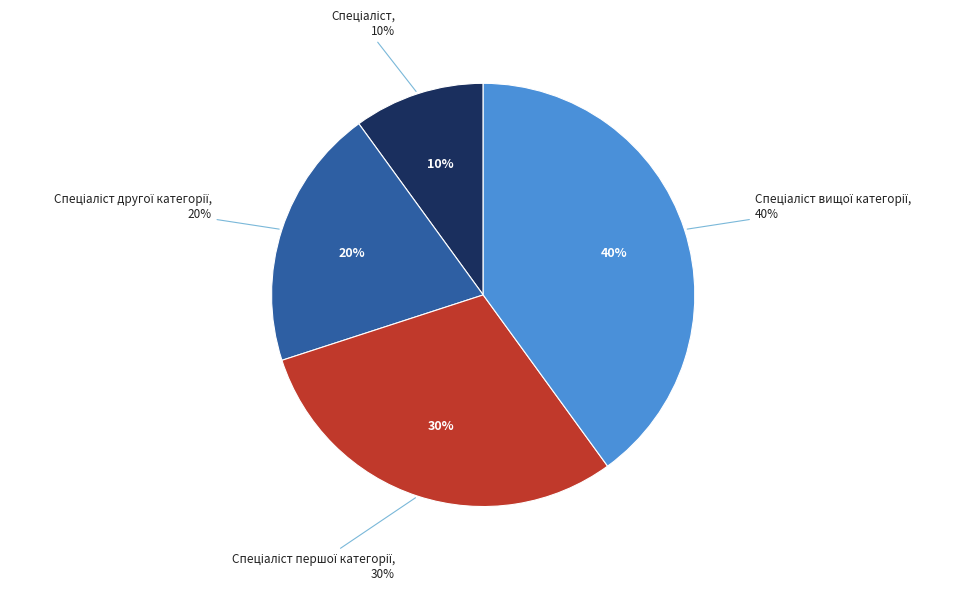

How many slices are in this pie chart?

4